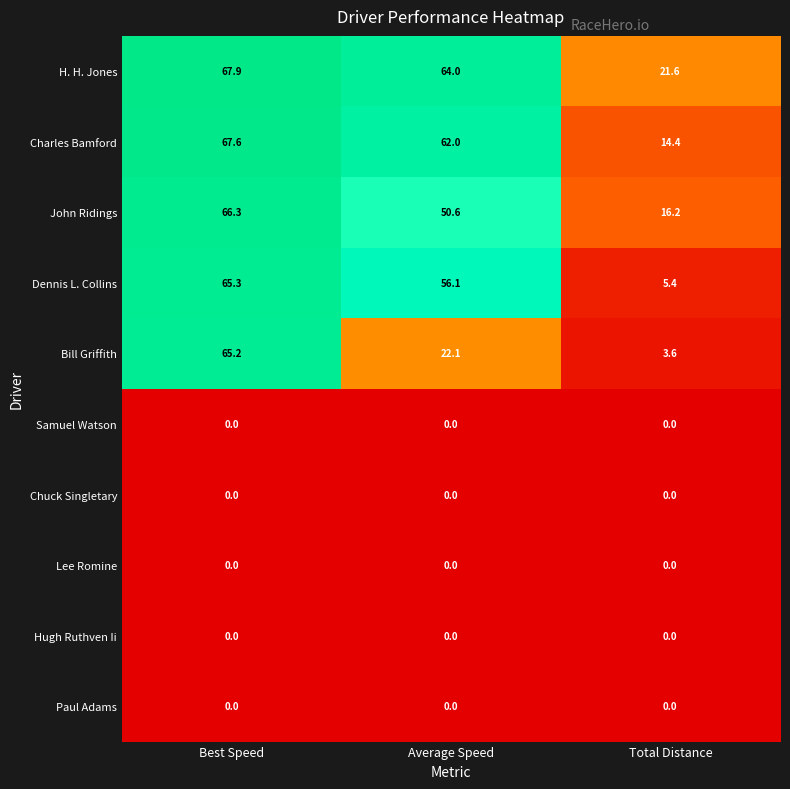

What is the spread (max minus min) of values at Total Distance?

21.6